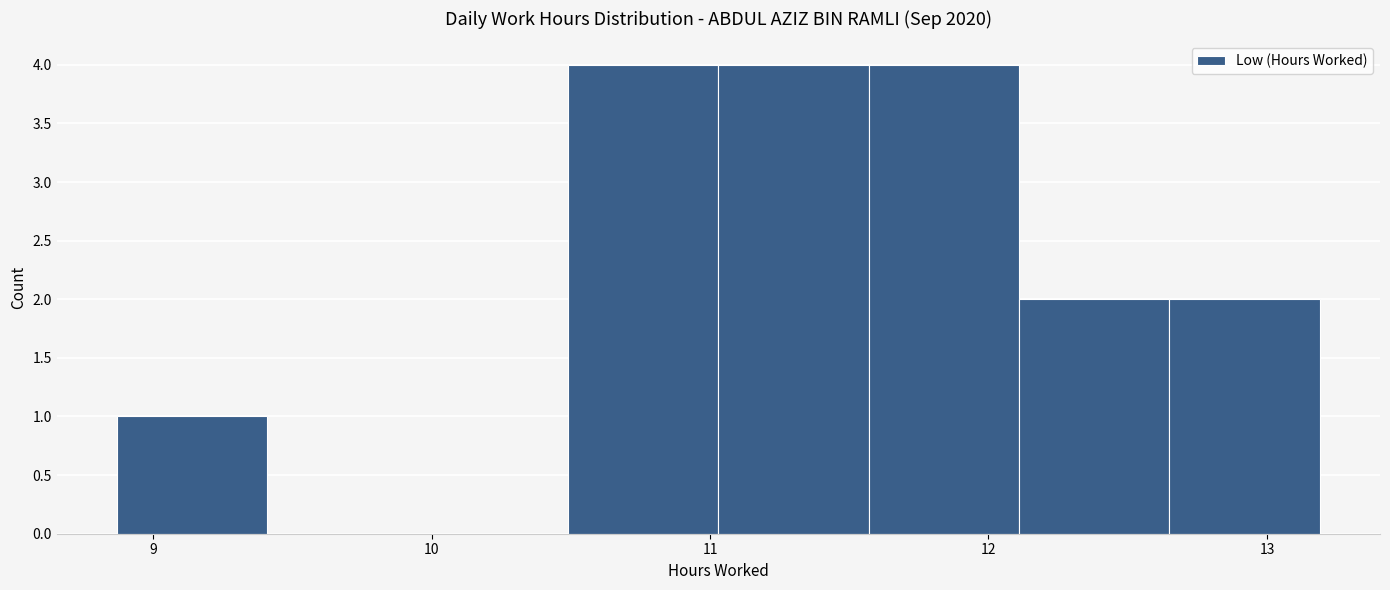

Reading left to right, list every bar in this chart as the range it spans on the x-axis followed by its height. Neither the bar edges nor the heights are printed on the chart, so give them approximately, as read against the axes.

8.87 to 9.41: 1
9.41 to 9.95: 0
9.95 to 10.49: 0
10.49 to 11.03: 4
11.03 to 11.57: 4
11.57 to 12.11: 4
12.11 to 12.65: 2
12.65 to 13.19: 2